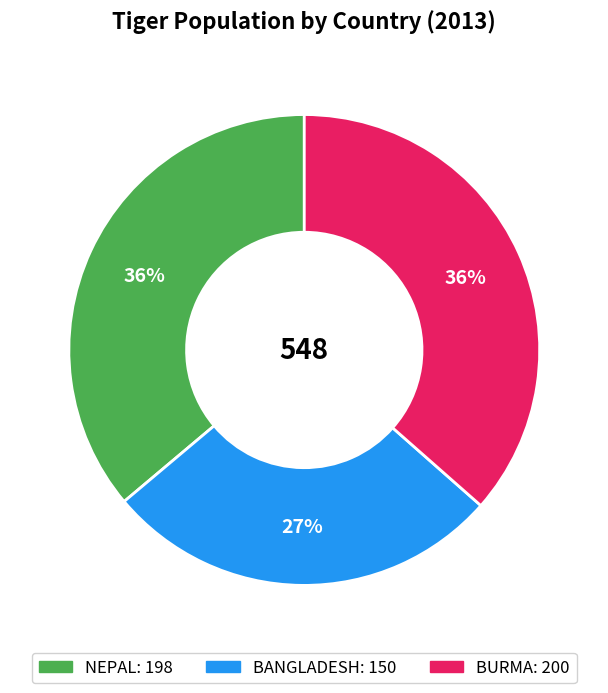

Does NEPAL represent more than half of the total?

No